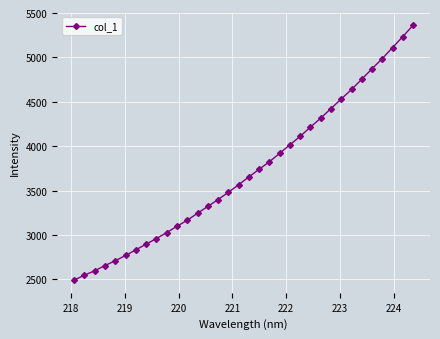

What is the value of the 12th point from the left?

3166.1